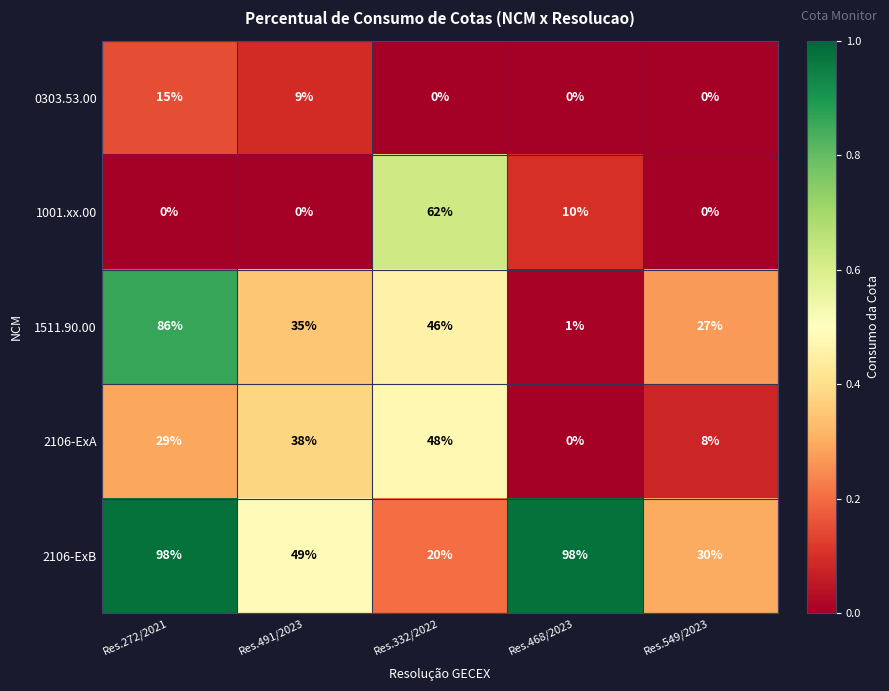

Which series has the widest spread of values?

1511.90.00